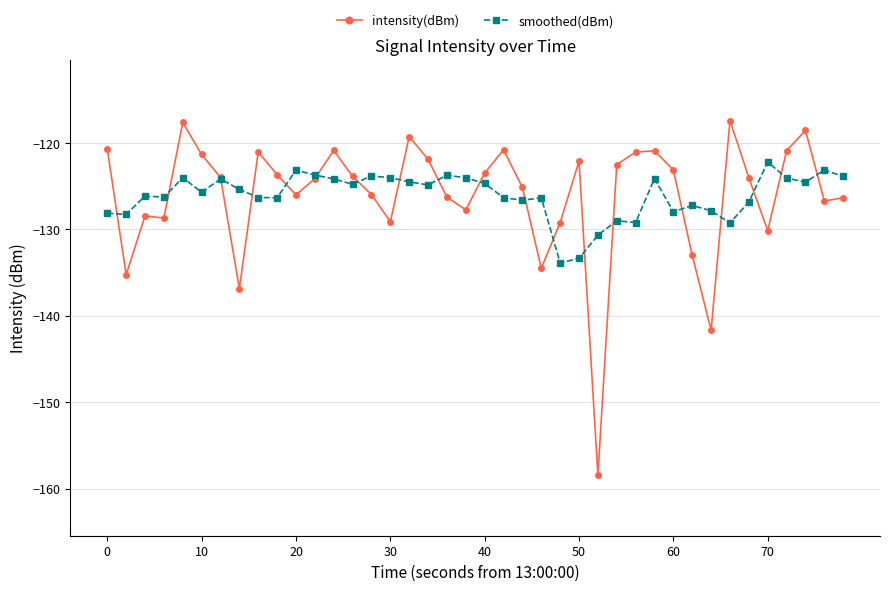

True or false: intensity(dBm) has more than 2 interior local peaks.

True